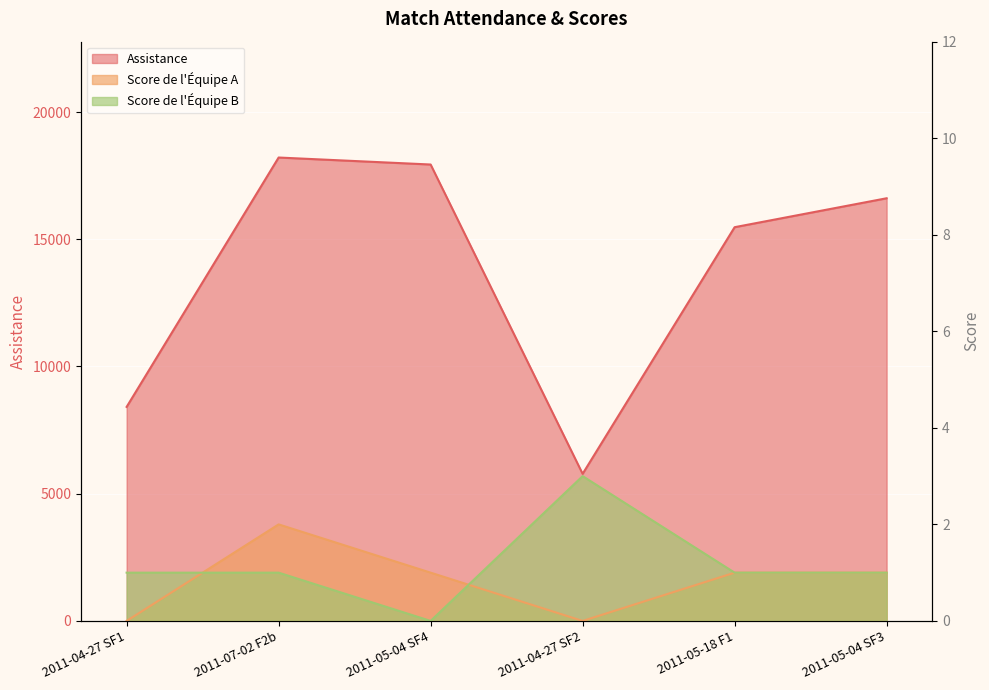

Which series has the widest spread of values?

Assistance